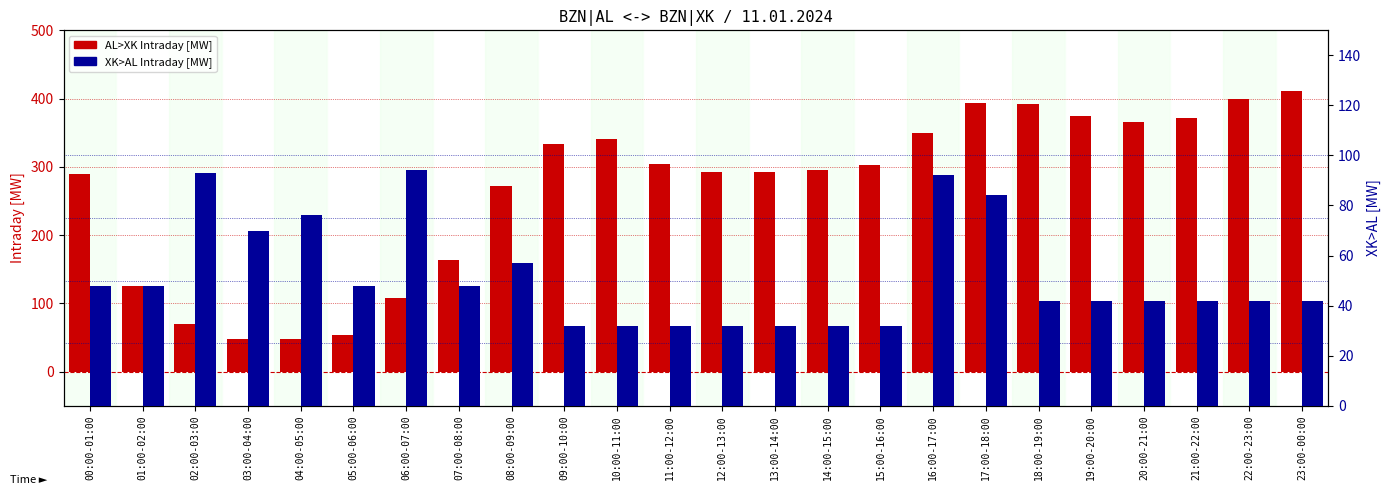

At 19:00-20:00, list the series in order from smallest to largest.

XK>AL Intraday [MW], AL>XK Intraday [MW]